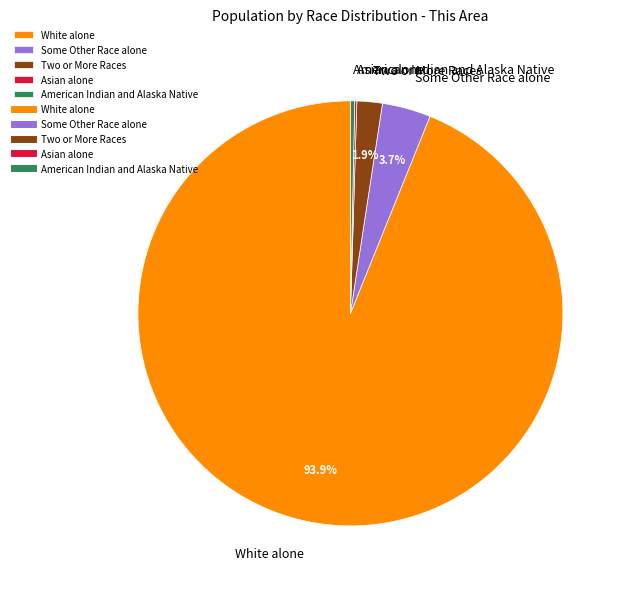

Is there a majority slice in this chart?

Yes